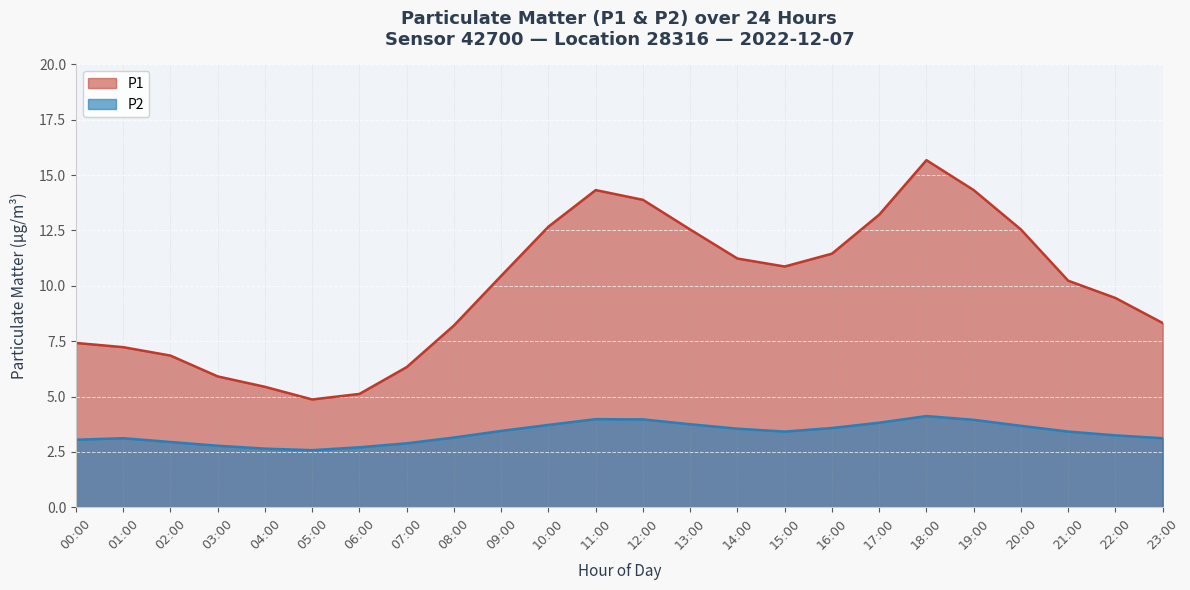

What is the average value of the P1 series?

9.9